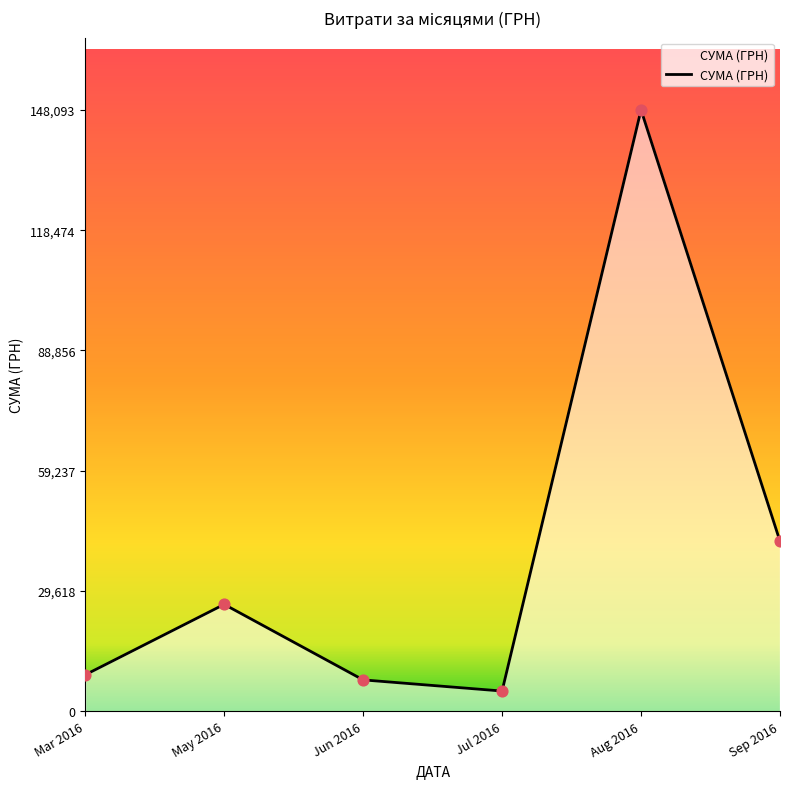

What is the ratio of the value at Sep 2016 to the value at Jun 2016?

5.4